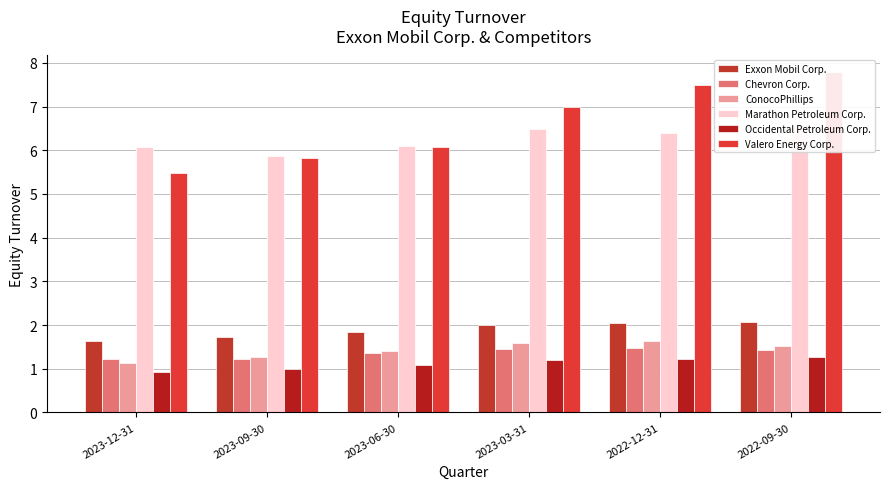

What is the difference between the Marathon Petroleum Corp. values at 2023-12-31 and 2022-09-30?

0.5